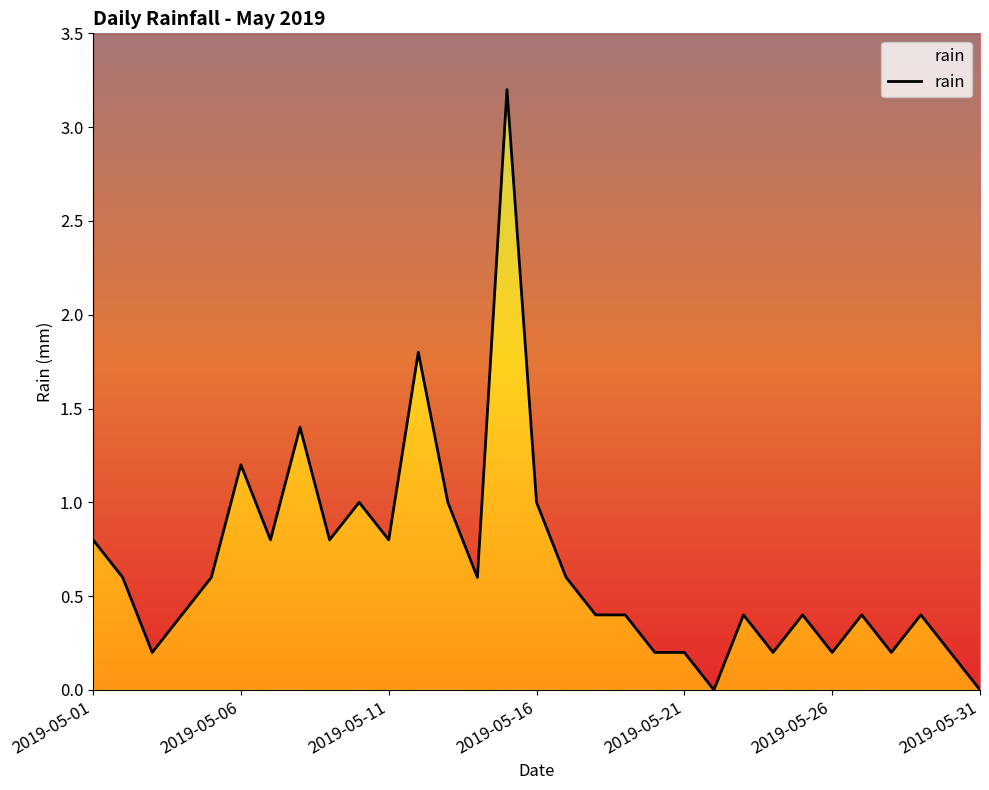

True or false: the data has more than 2 interior local peaks.

True